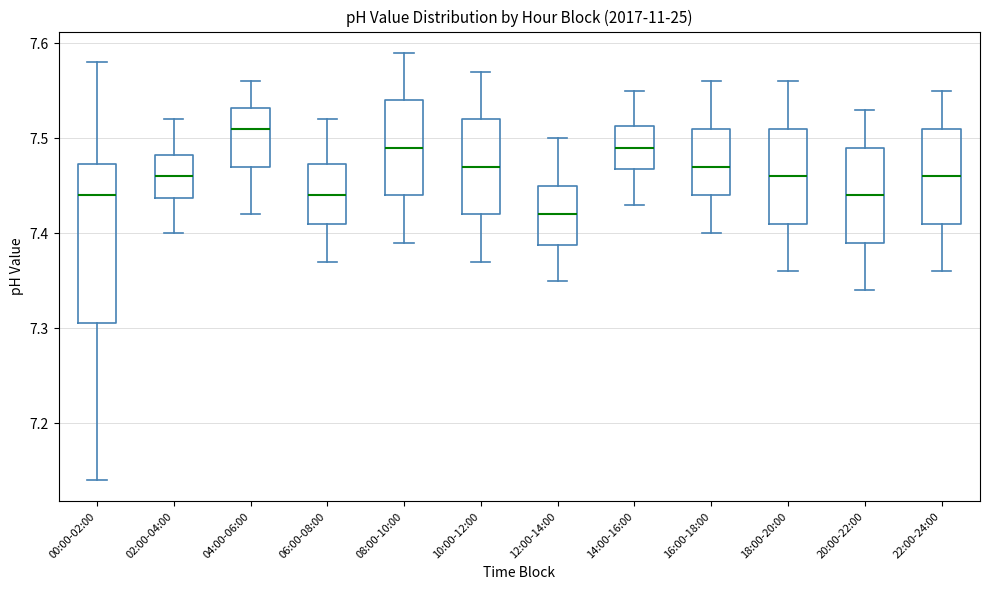

Which box's median line is the highest?

04:00-06:00